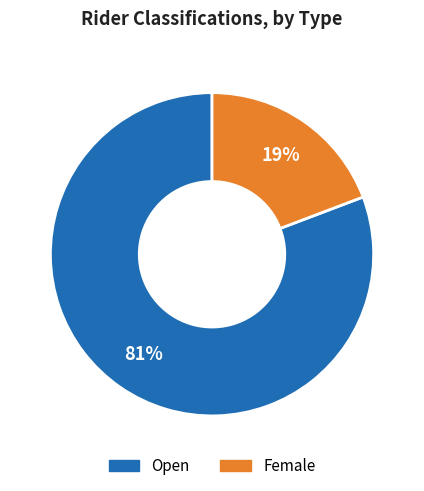

To the nearest percent, what portion does Open represent?

81%